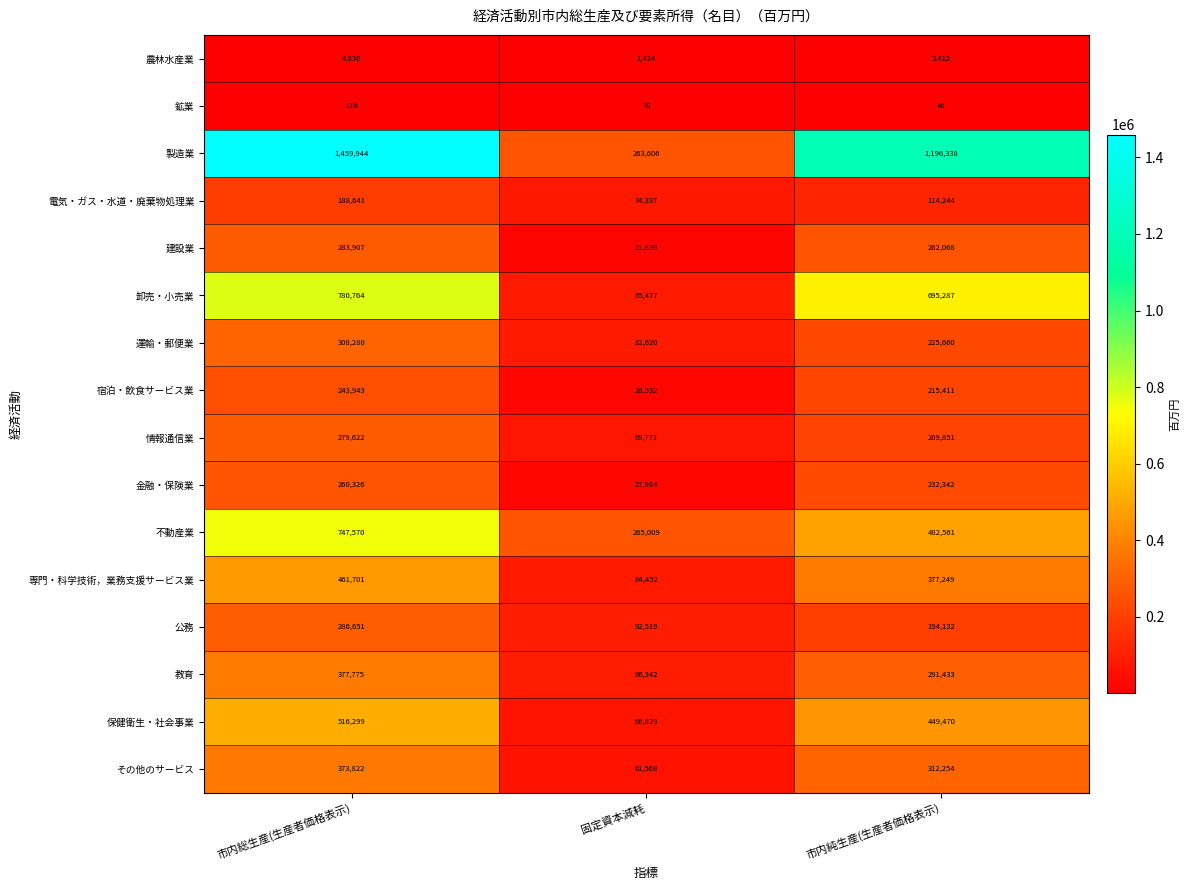

Between 市内総生産(生産者価格表示) and 固定資本減耗, which series saw the biggest shift?

製造業